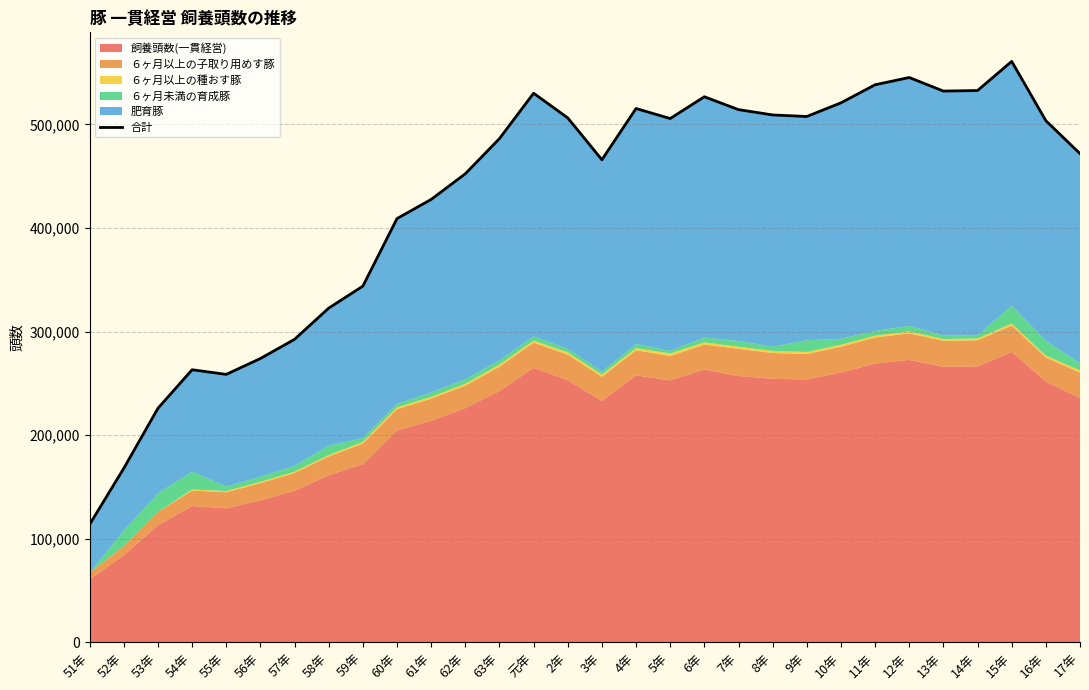

Is it true that the value at 58年 is 469152?

False